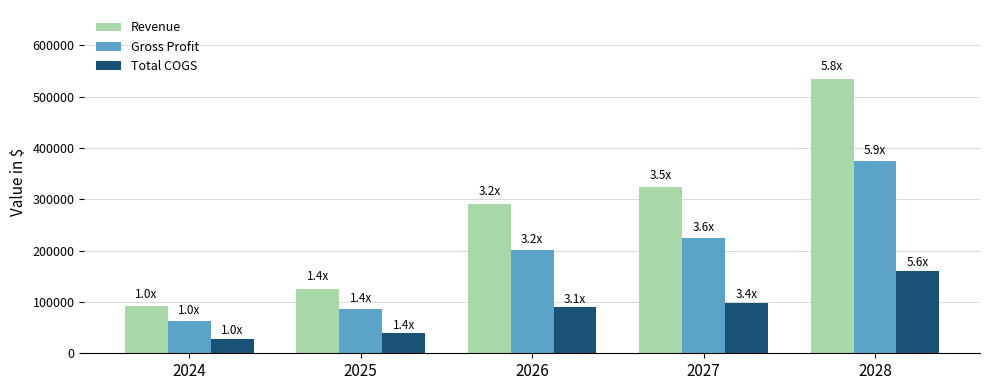

Which series has the widest spread of values?

Revenue